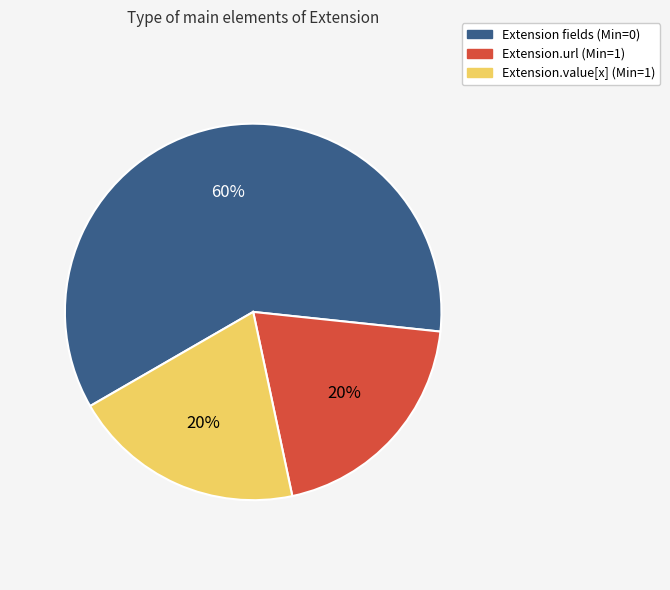

Is it true that Extension.url (Min=1) is 20% of the pie?

True